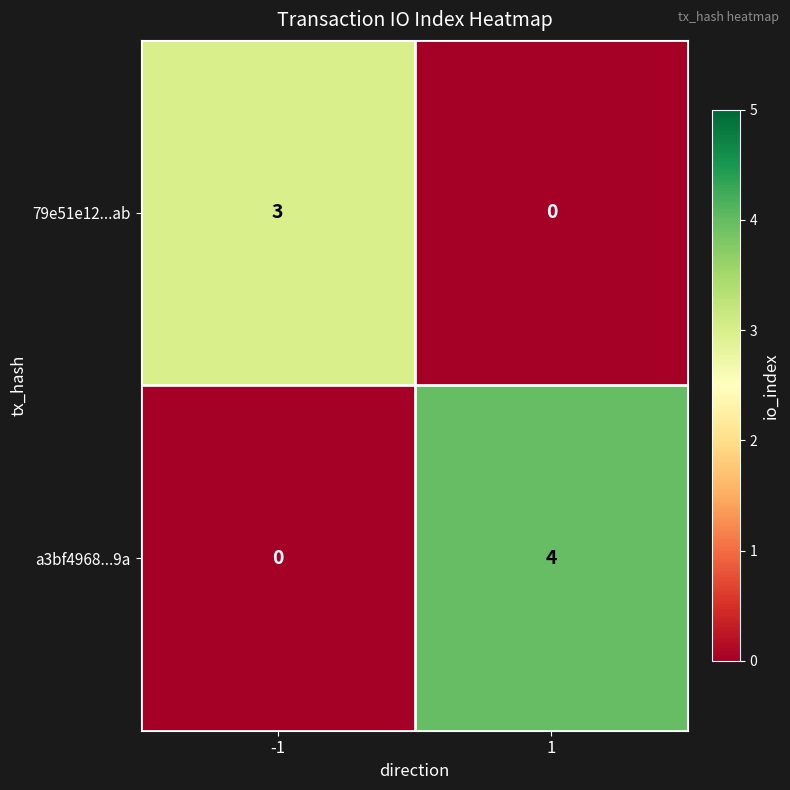

How many data points does each series have?

2